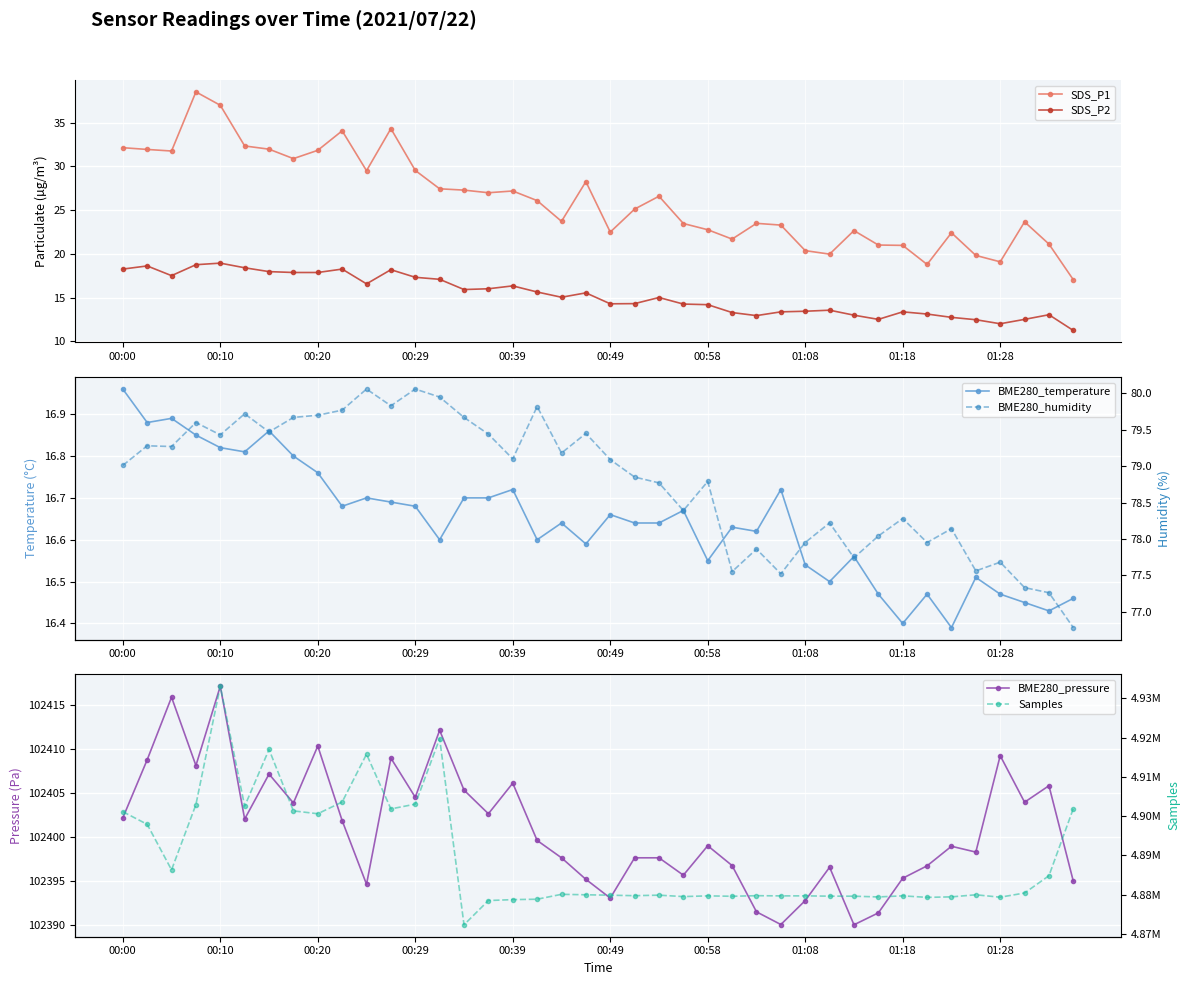

What is the label of the 6th point from the right?

34